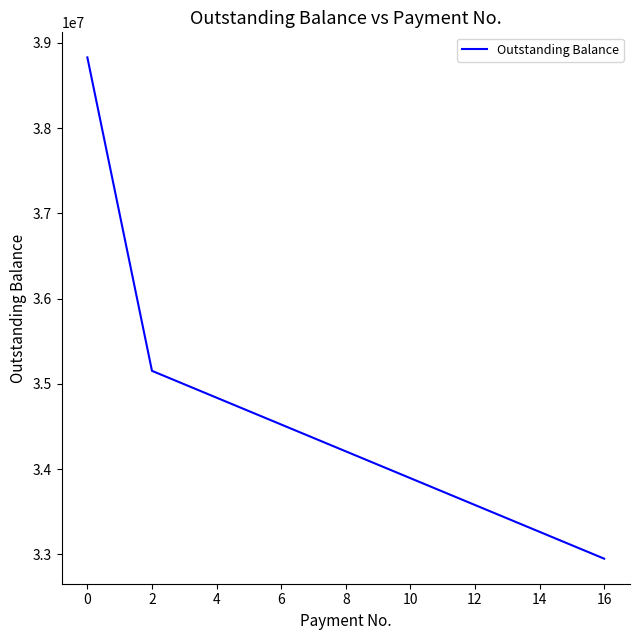

What is the sum of all values?

586583980.0